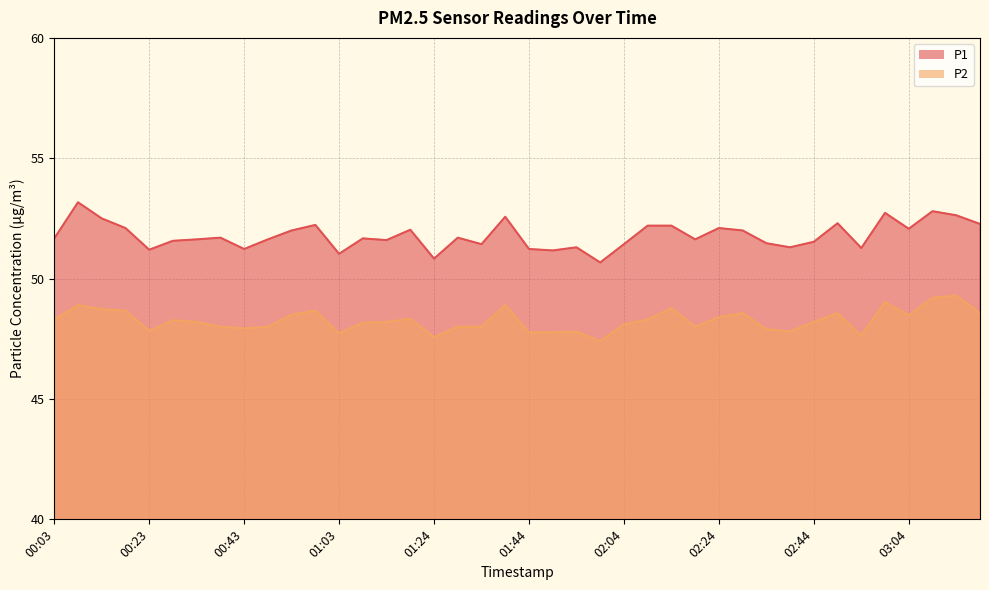

True or false: P1 and P2 cross at least once.

False